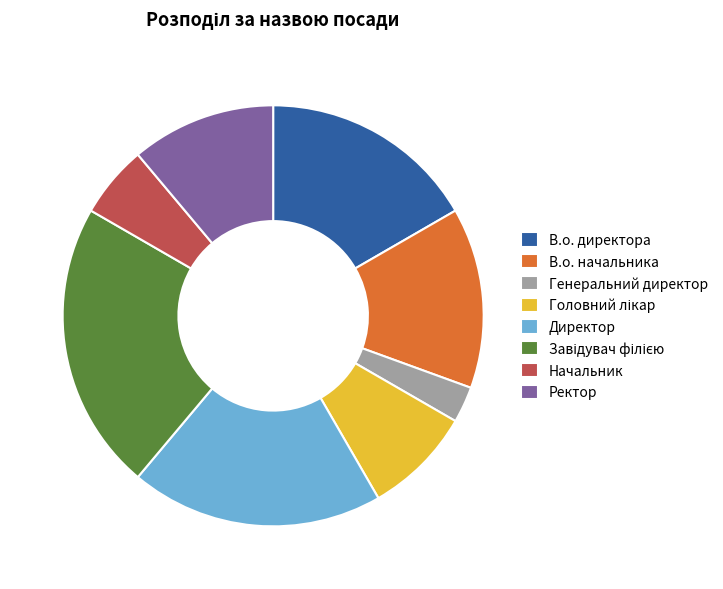

Which category has the smallest portion of the pie?

Генеральний директор